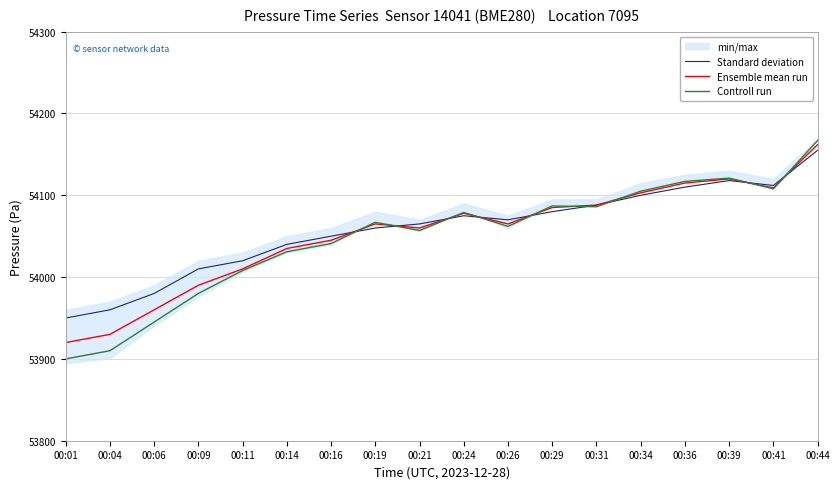

Reading right to left, extract all data points from this chart.

Standard deviation: 00:44=54155	00:41=54112	00:39=54118	00:36=54110	00:34=54100	00:31=54088	00:29=54080	00:26=54070	00:24=54075	00:21=54065	00:19=54060	00:16=54050	00:14=54040	00:11=54020	00:09=54010	00:06=53980	00:04=53960	00:01=53950
Ensemble mean run: 00:44=54162	00:41=54109	00:39=54120	00:36=54115	00:34=54103	00:31=54088	00:29=54085	00:26=54065	00:24=54078	00:21=54060	00:19=54065	00:16=54045	00:14=54035	00:11=54010	00:09=53990	00:06=53960	00:04=53930	00:01=53920
Controll run: 00:44=54167	00:41=54108	00:39=54121	00:36=54117	00:34=54105	00:31=54086	00:29=54087	00:26=54062	00:24=54079	00:21=54057	00:19=54067	00:16=54041	00:14=54031	00:11=54008	00:09=53980	00:06=53945	00:04=53910	00:01=53900